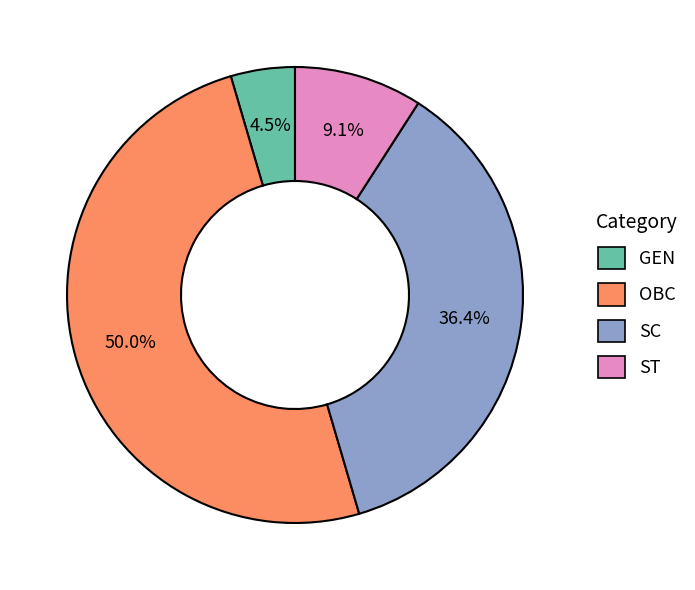

Approximately how many times larger is the value at SC compared to ST?

4.0